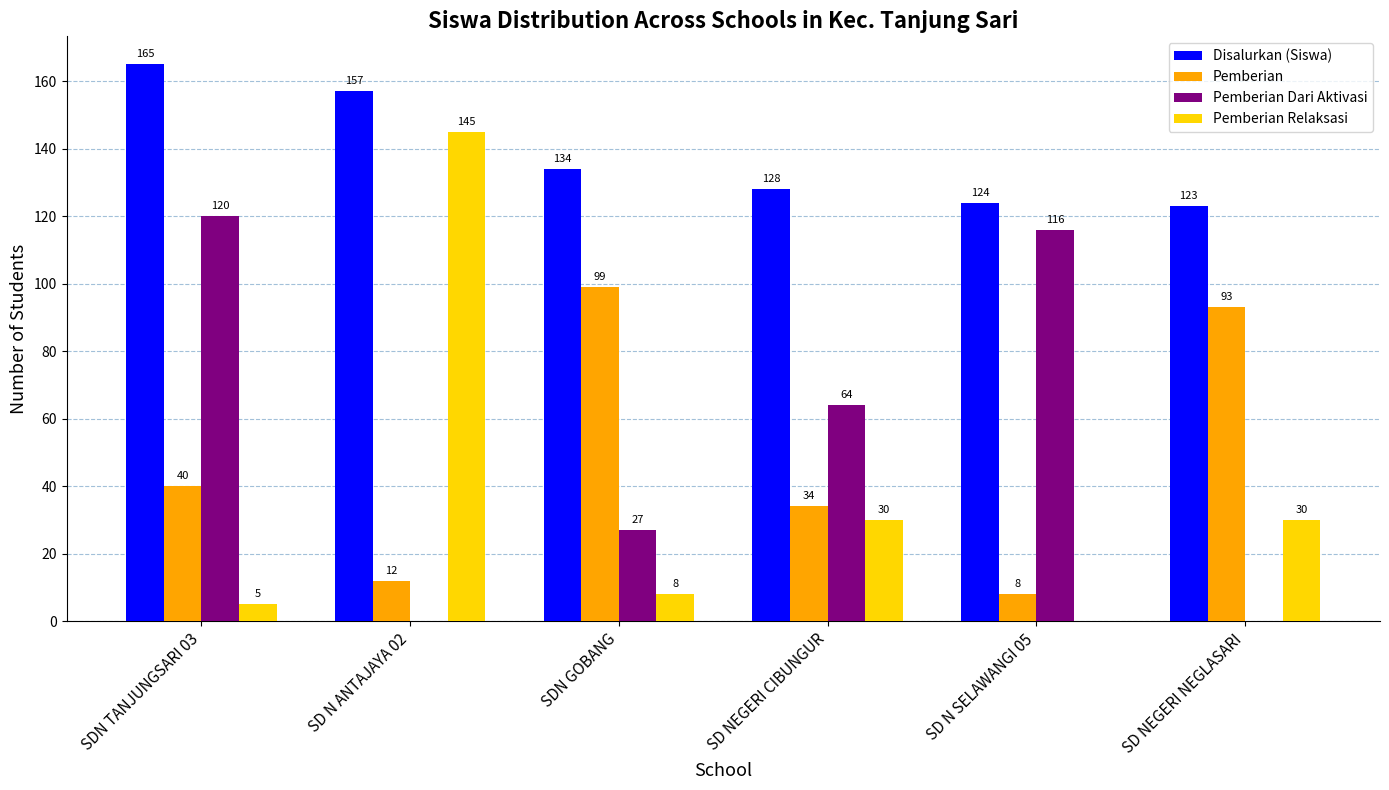

How many data points does each series have?

6